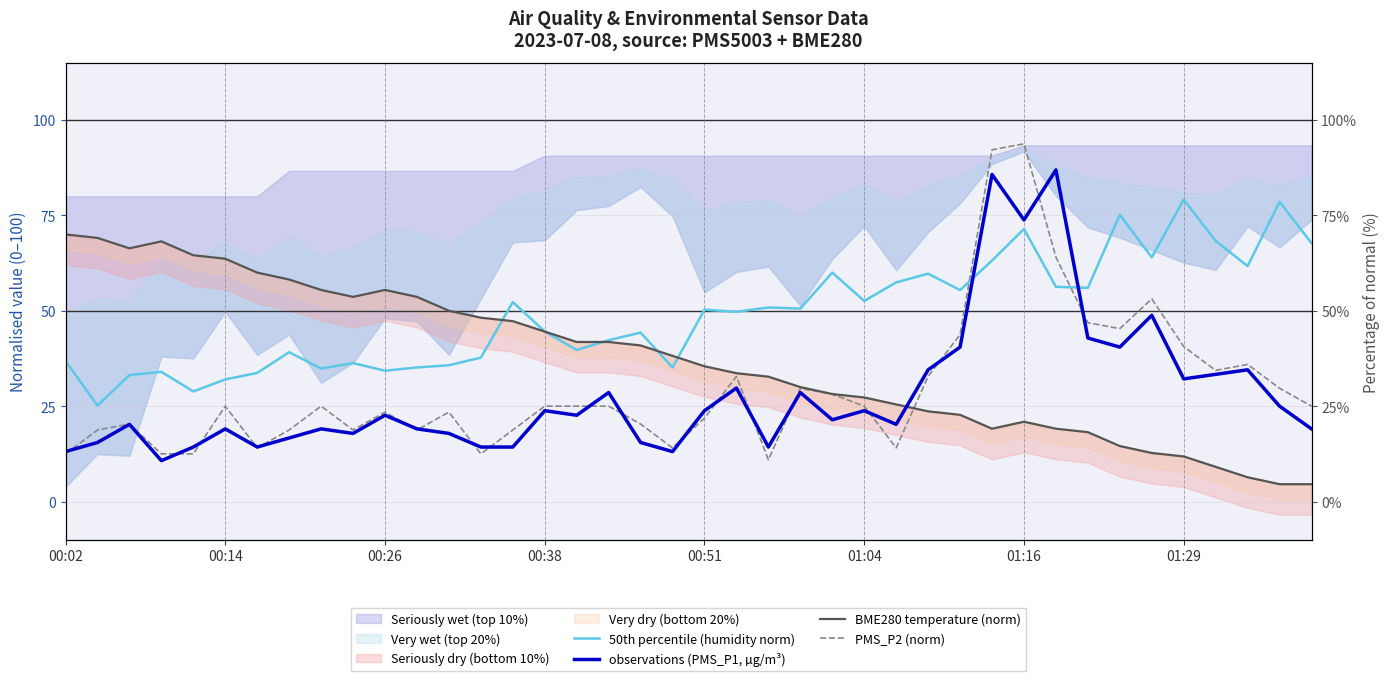

How many data points in BME280 temperature (norm) are above 38?

20